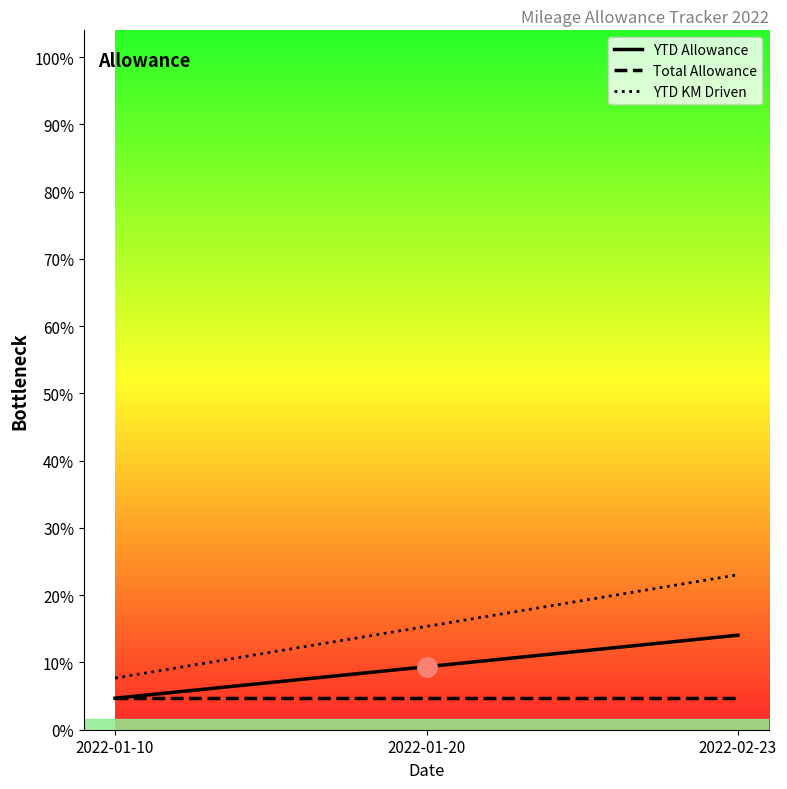

What is the label of the 3rd point from the left?

2022-02-23